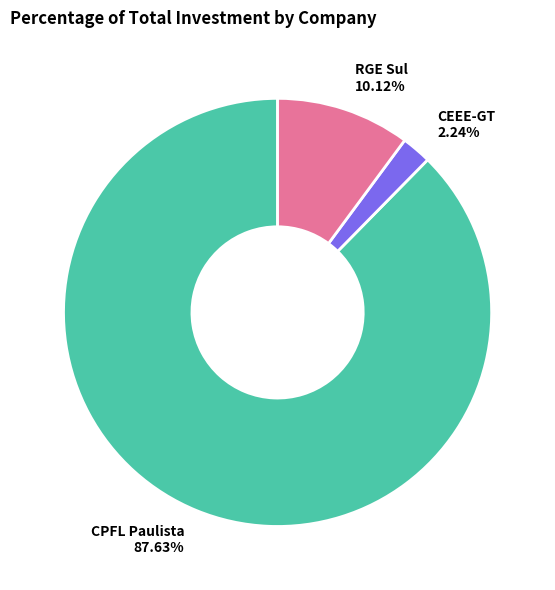

How many slices are in this pie chart?

3